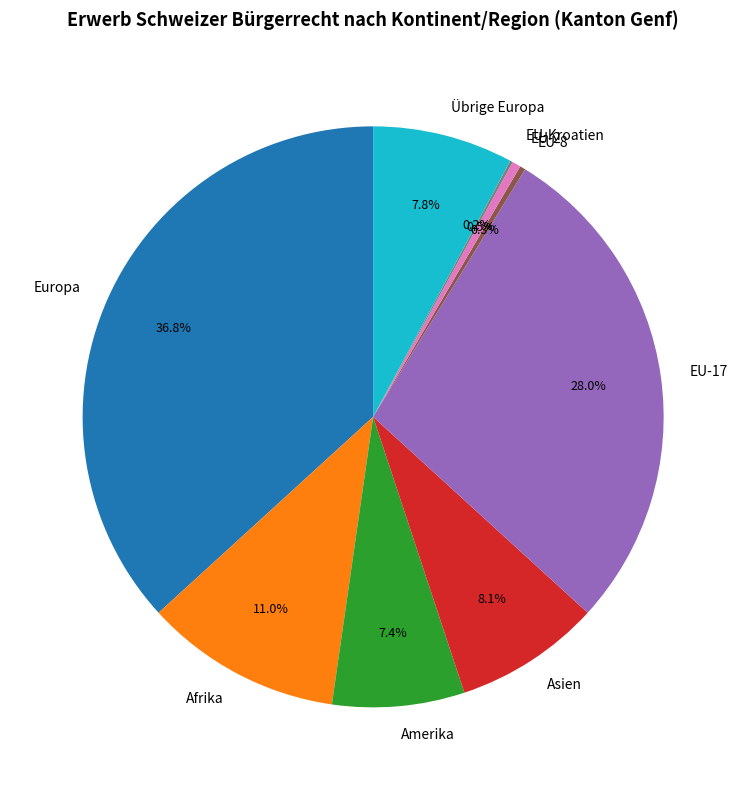

Which slice is the largest?

Europa